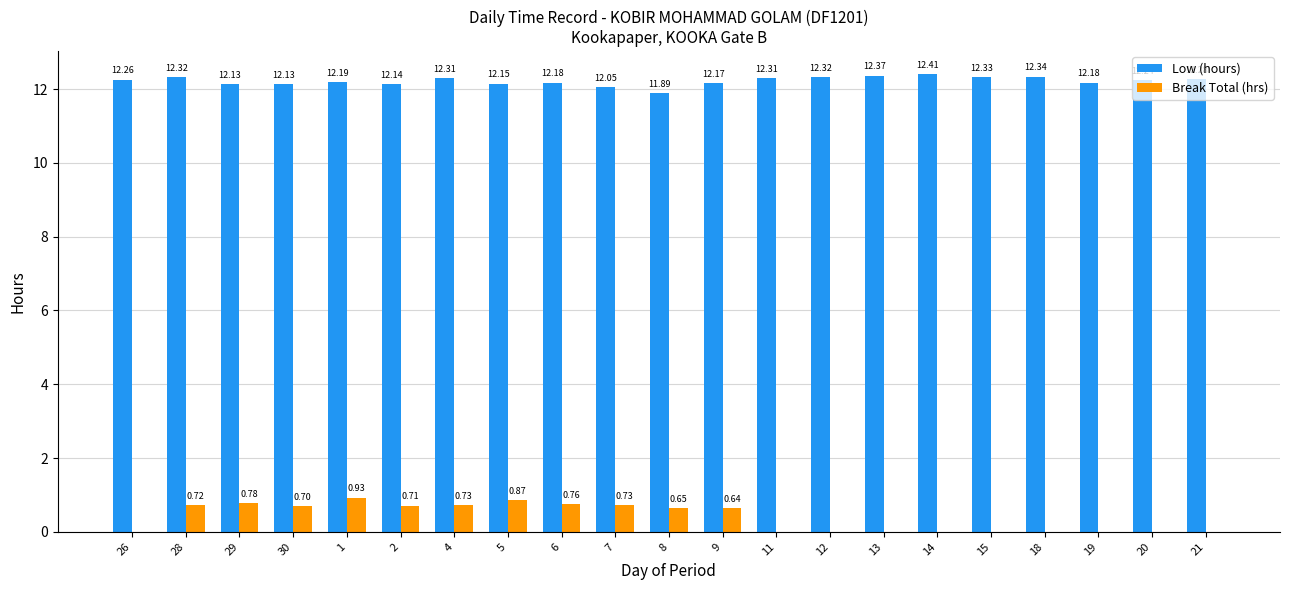

How many categories are shown in the chart?

21